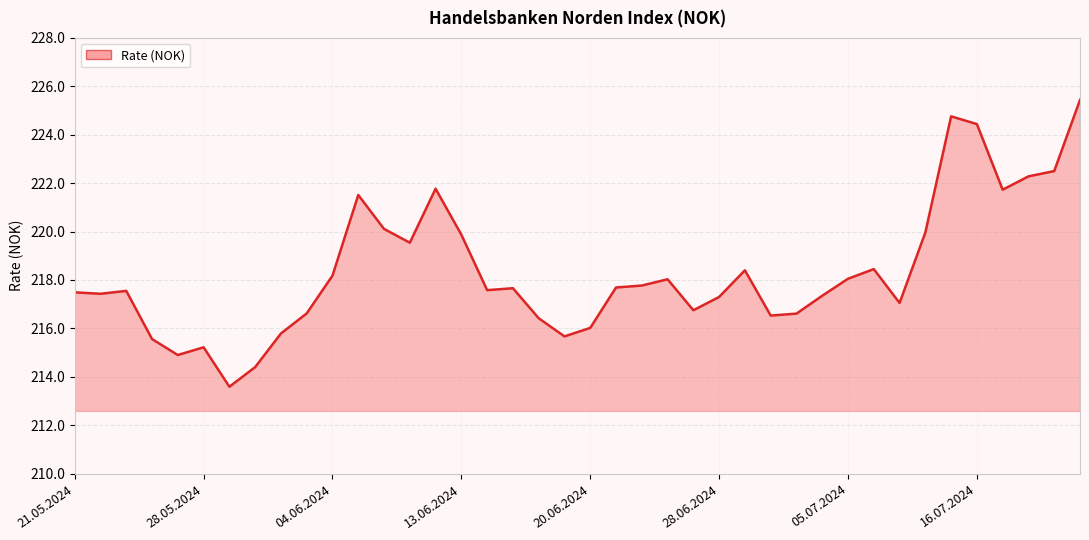

The value at 13.06.2024 is 219.9. True or false?

True